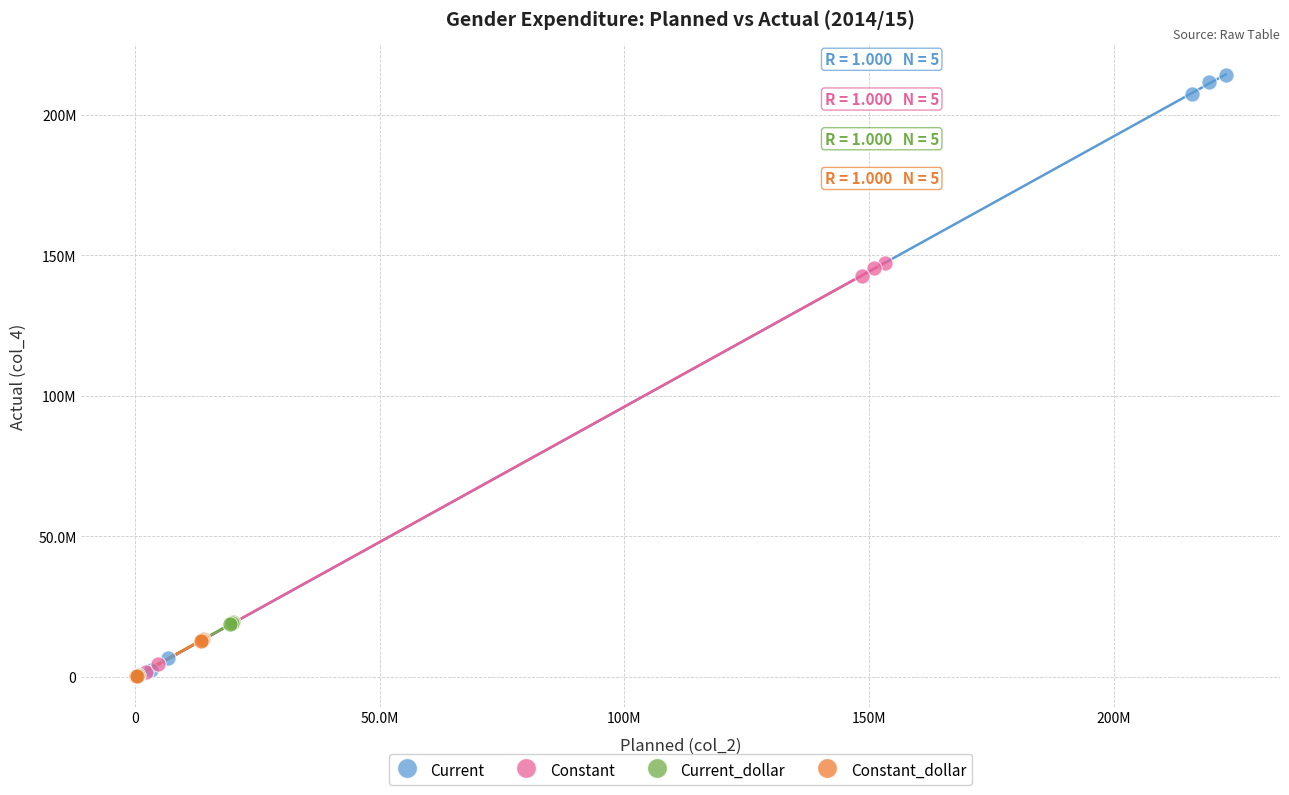

What are all the series names shown in the legend?

Current, Constant, Current_dollar, Constant_dollar